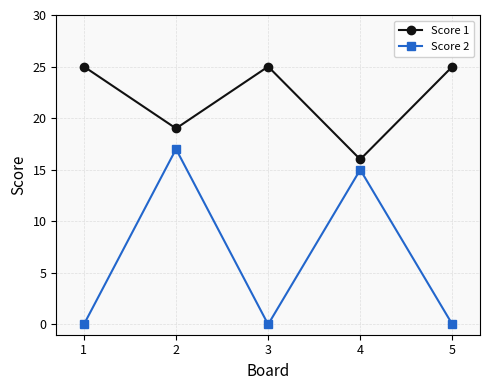

What is the difference between the second highest and second lowest values in the Score 2 series?

15